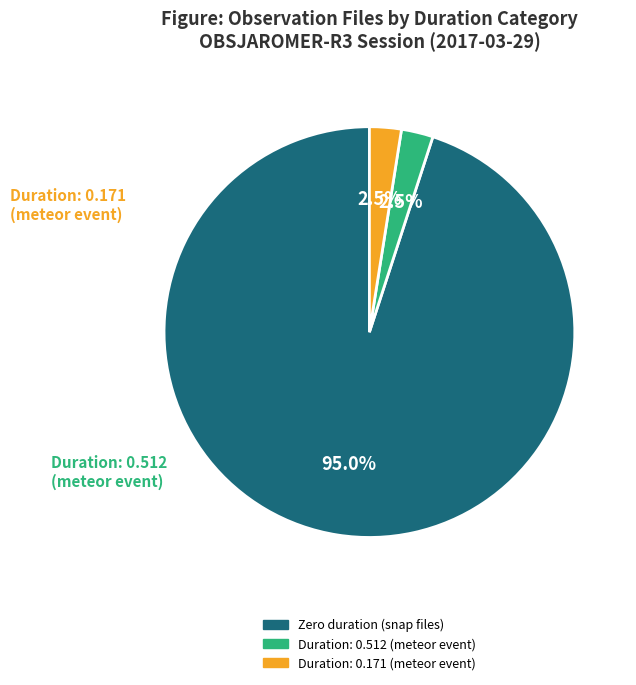

Is there any slice that represents more than half of the pie?

Yes